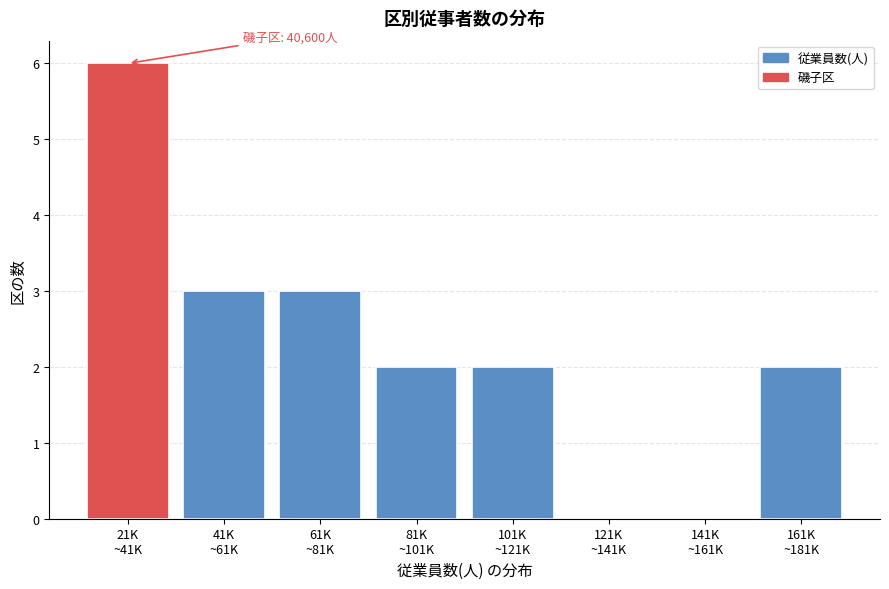

What is the sum of all values?

18